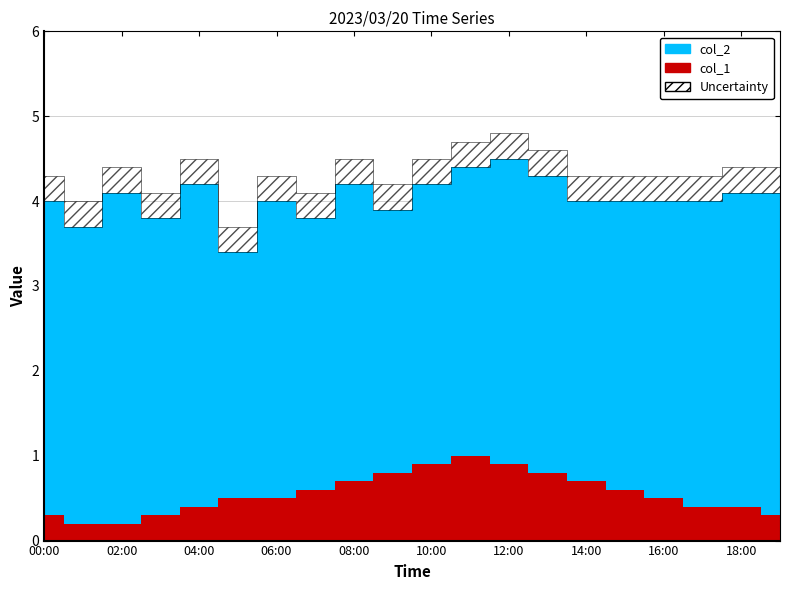

Rank the series at 19:00 from lowest to highest value.

col_1, col_2